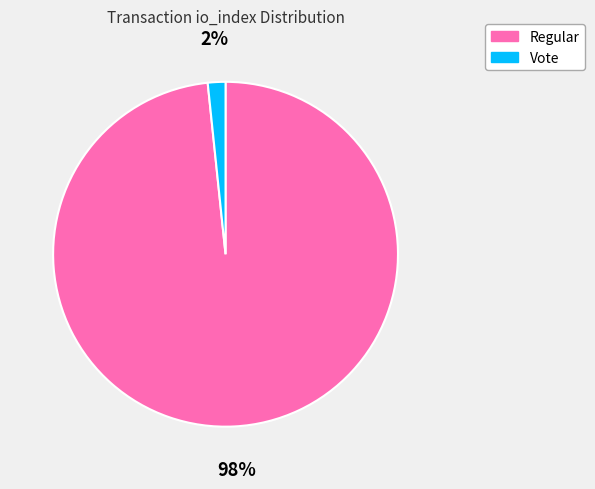

What is the largest slice in the pie chart?

Regular